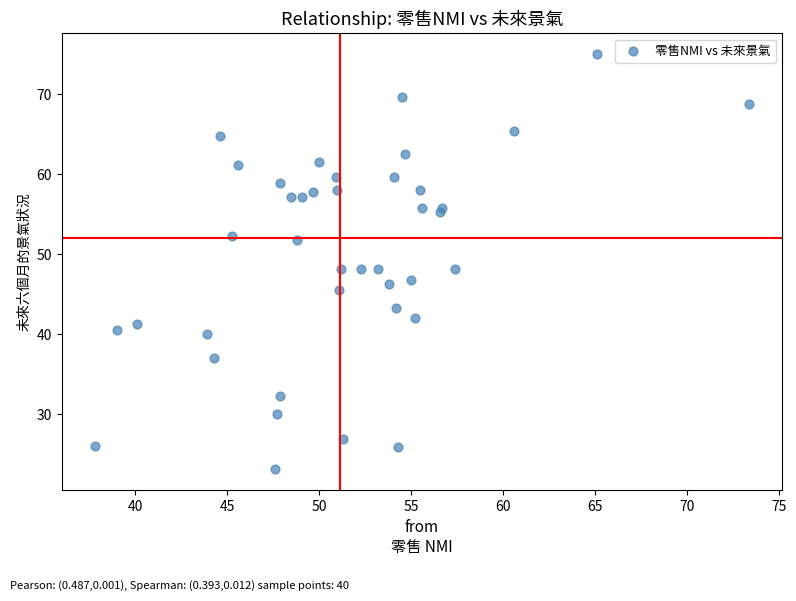

What is the range of X values (max minus min)?

35.6